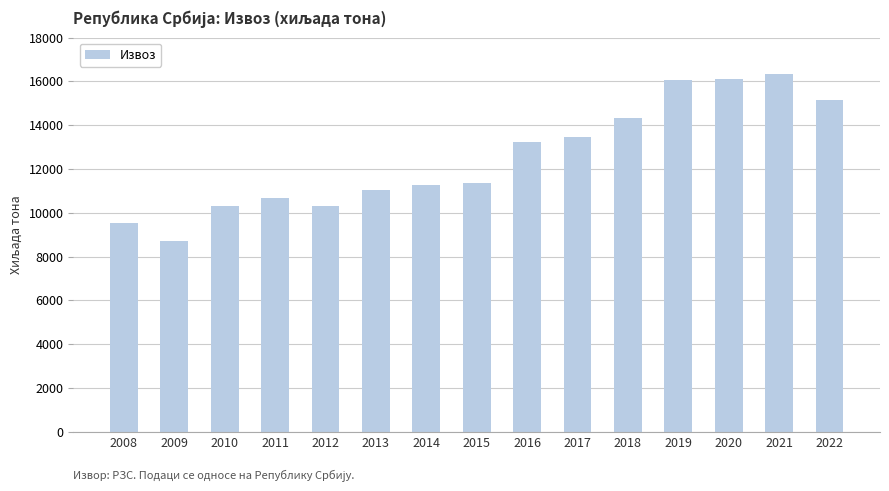

What is the smallest value displayed?

8704